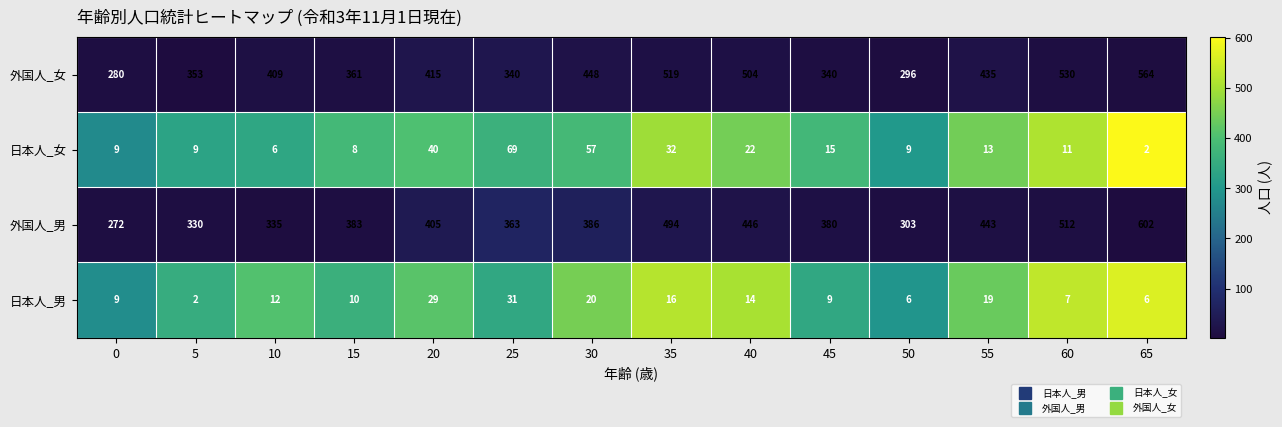

Which series has the widest spread of values?

外国人_男